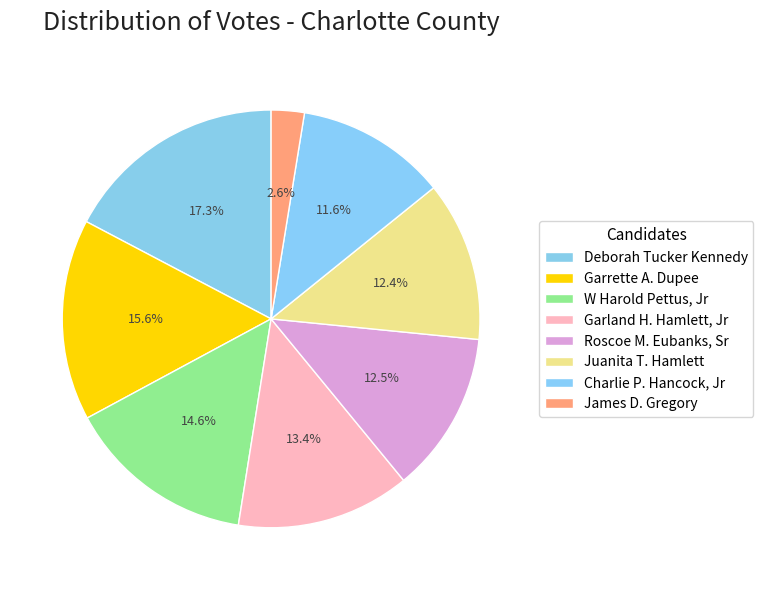

Does Roscoe M. Eubanks, Sr represent more than half of the total?

No